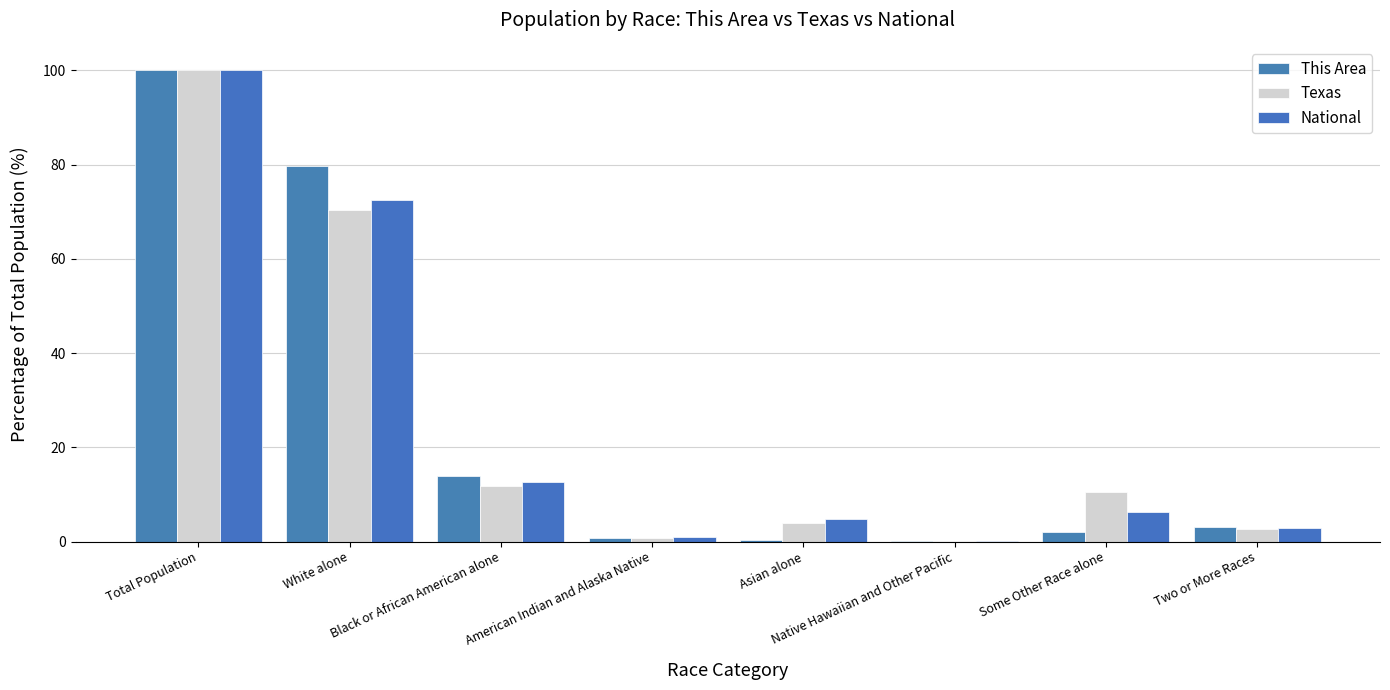

What is the lowest value of the This Area series?

0.1